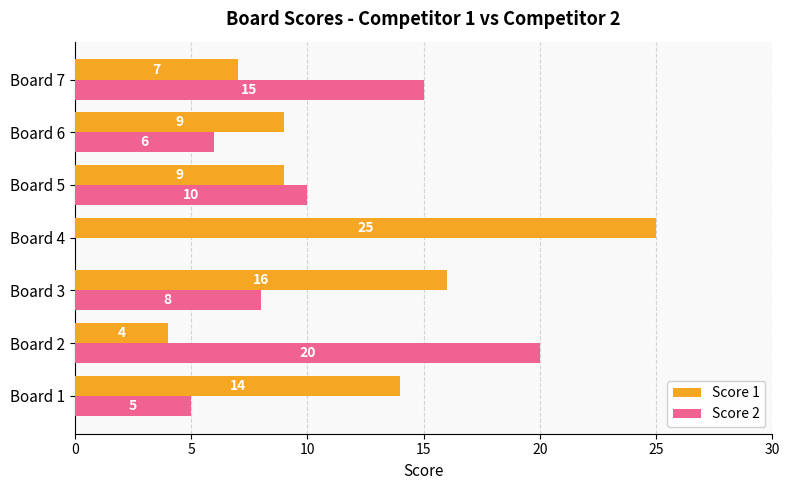

The value of Score 1 at Board 3 is 16. True or false?

True